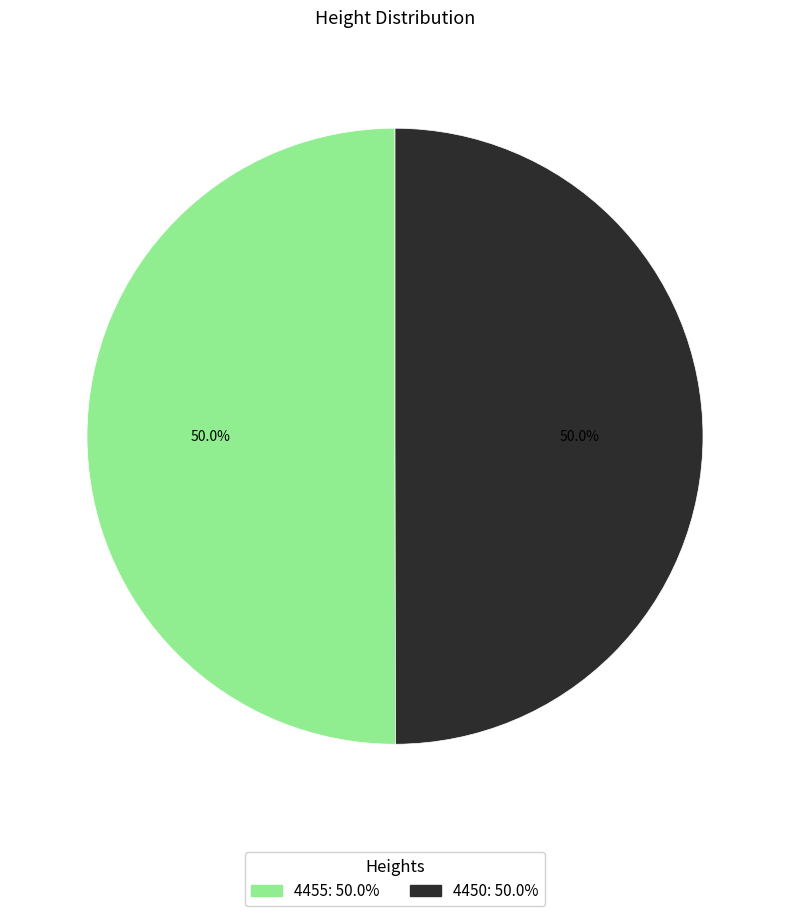

What is the ratio of the value at 4455 to the value at 4450?

1.0